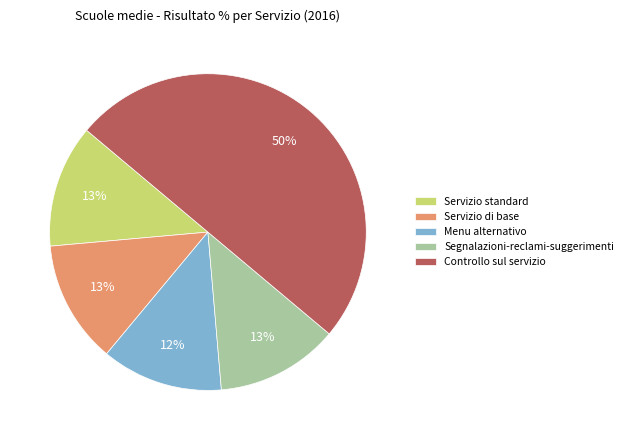

Does Segnalazioni-reclami-suggerimenti account for over 50% of the chart?

No